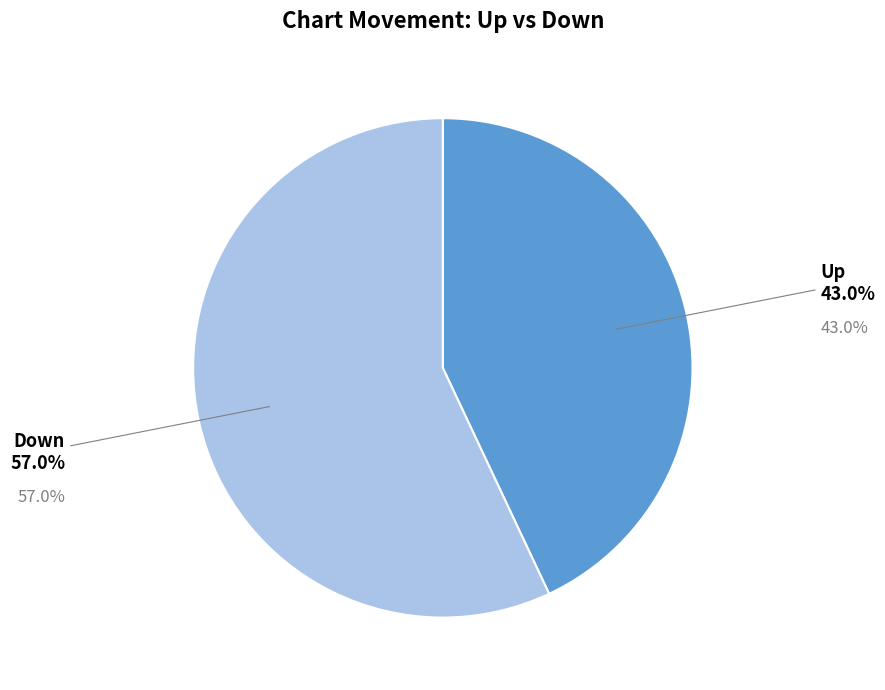

Does up represent more than half of the total?

No